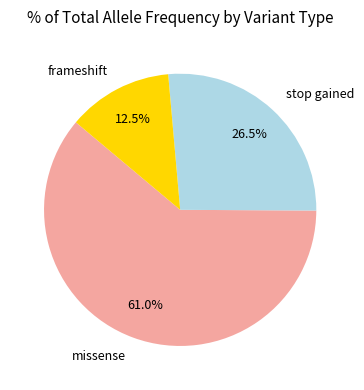

The missense slice represents 61% of the pie. True or false?

True